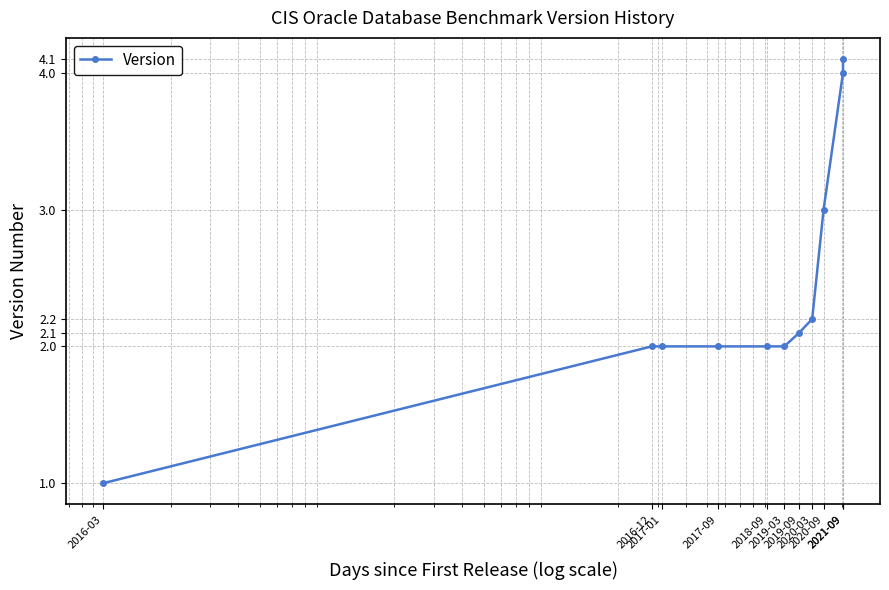

Which label corresponds to the largest value in the chart?

2021-09